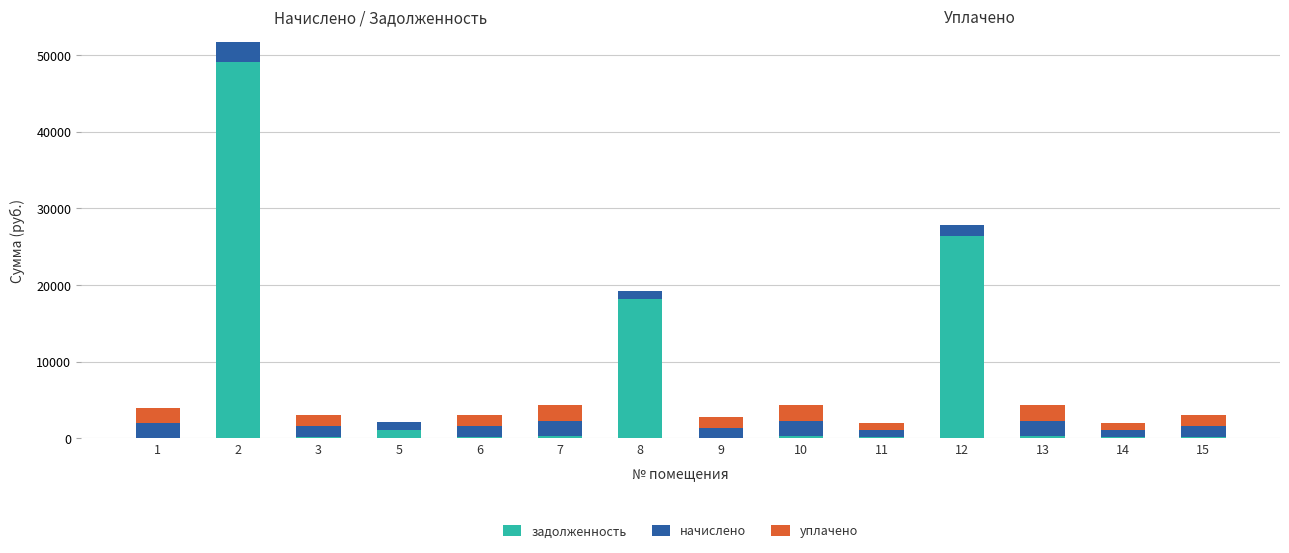

What is the maximum value for задолженность?

49095.3